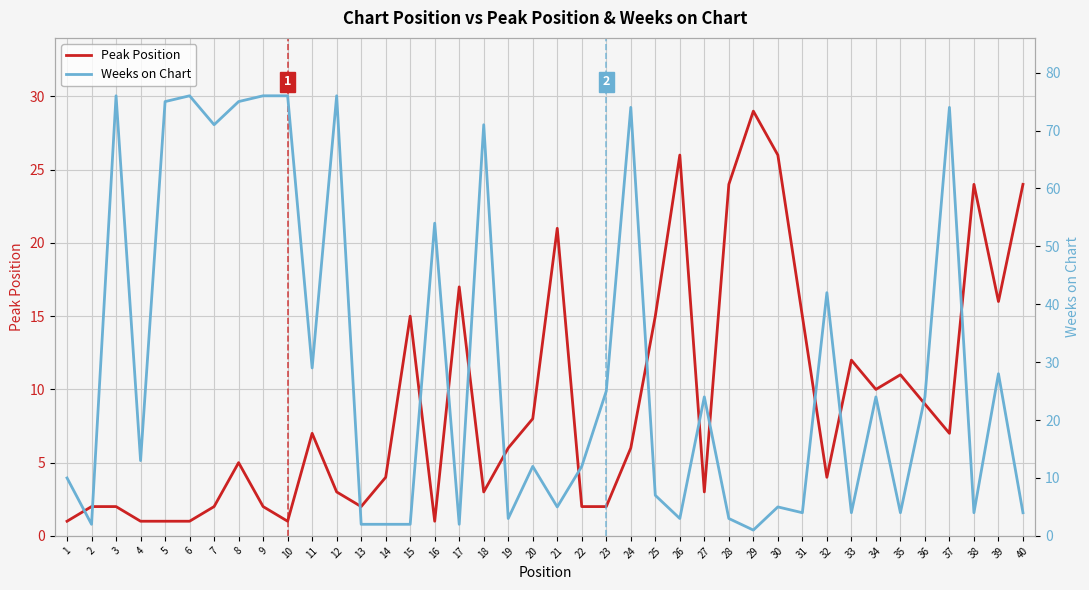

How many data points in Peak Position are above 6?

19